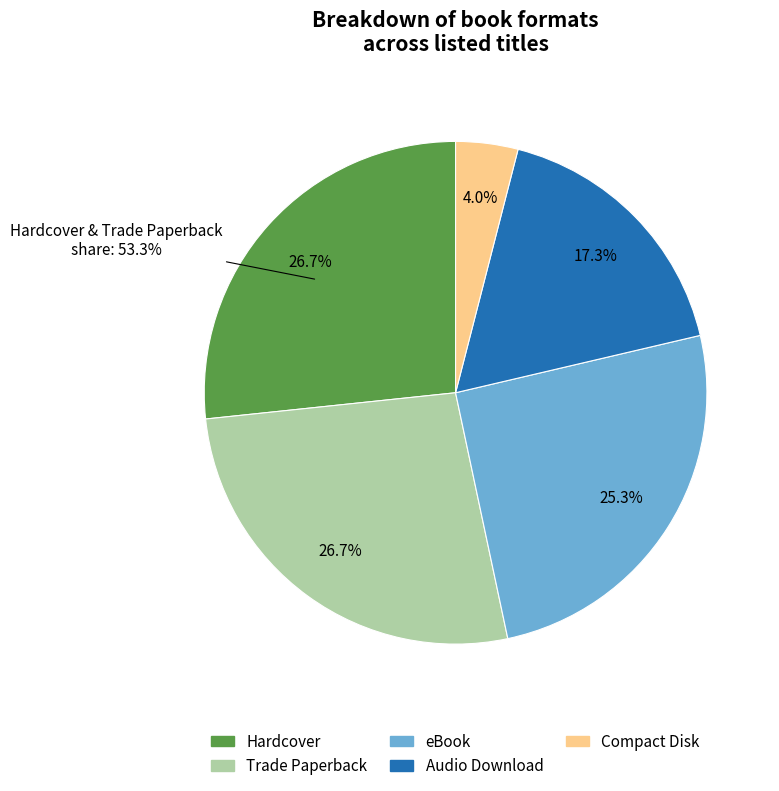

Rank the categories by value from lowest to highest.

Compact Disk, Audio Download, eBook, Hardcover, Trade Paperback